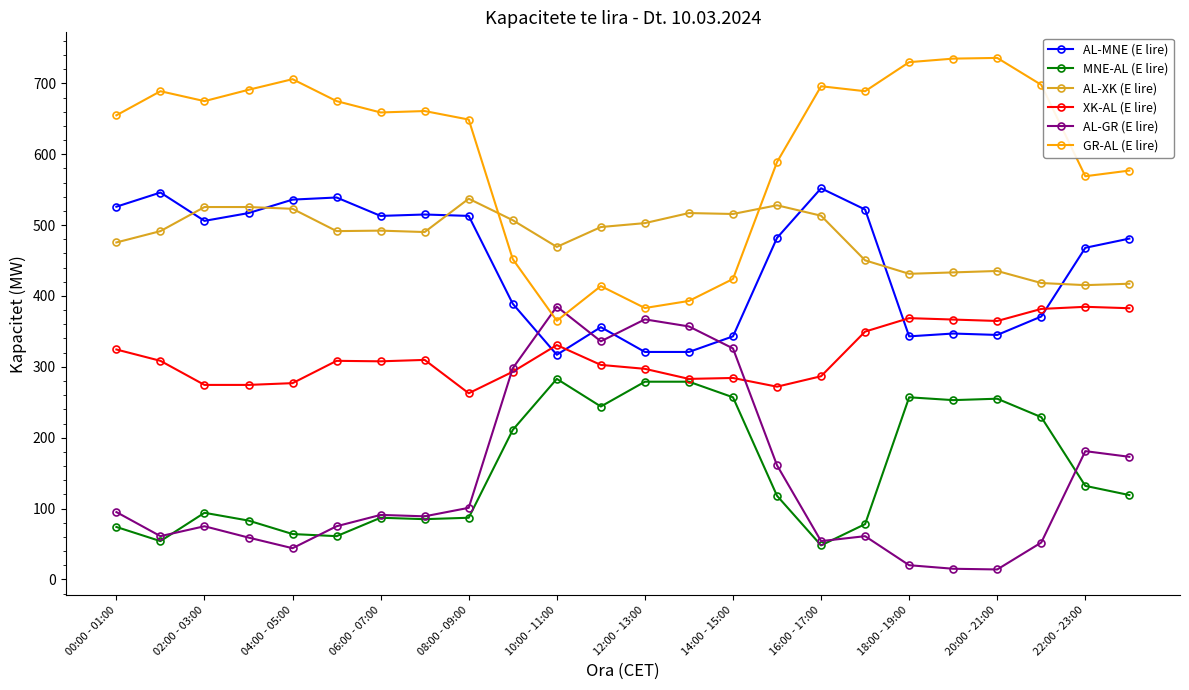

How many values in the MNE-AL (E lire) series are below 119?

12